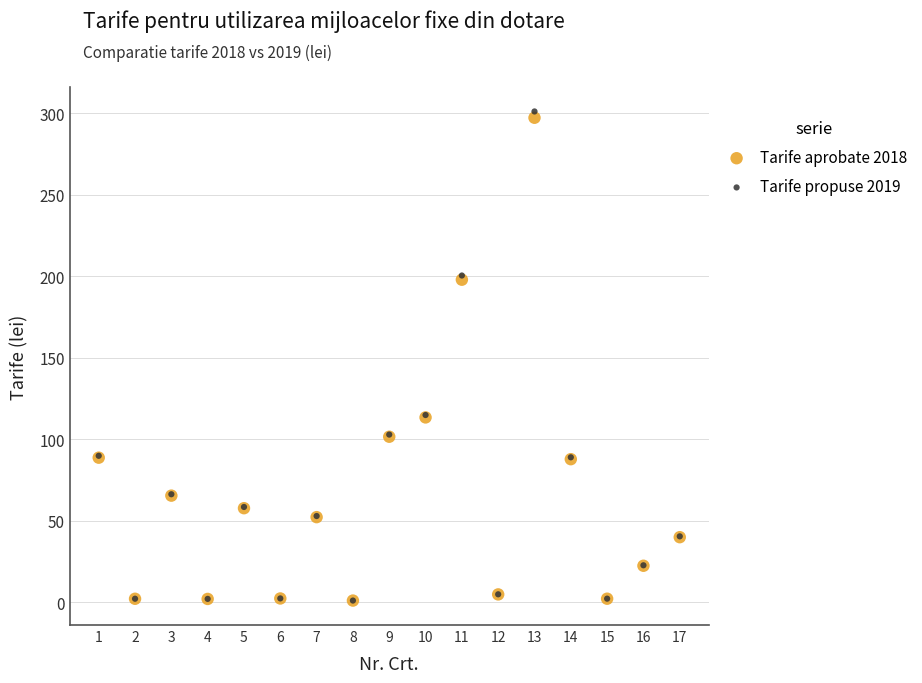

Which series has the widest spread of Y values?

Tarife propuse 2019